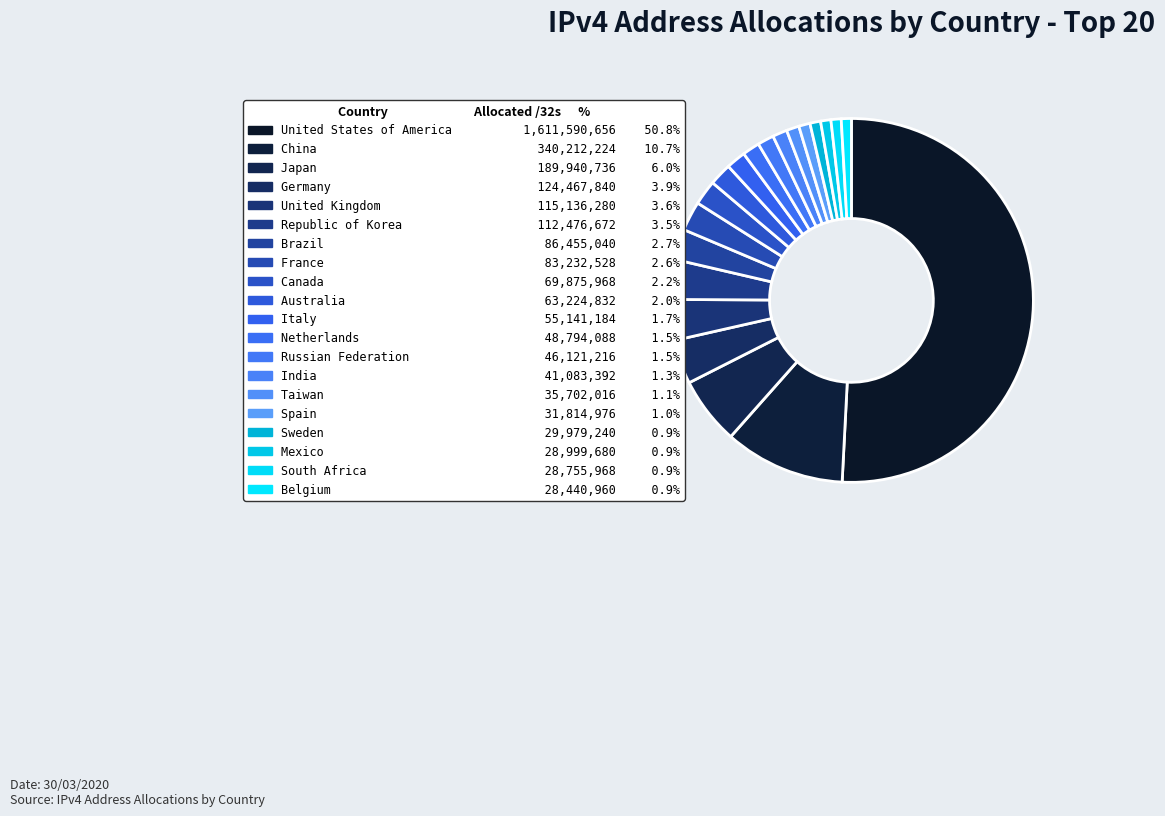

Count the number of slices in the pie.

20